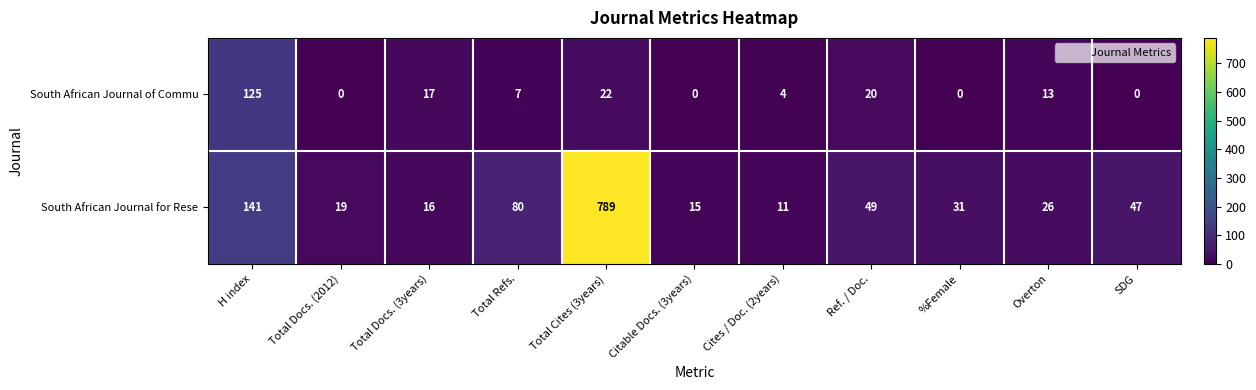

What is the greatest value displayed?

789